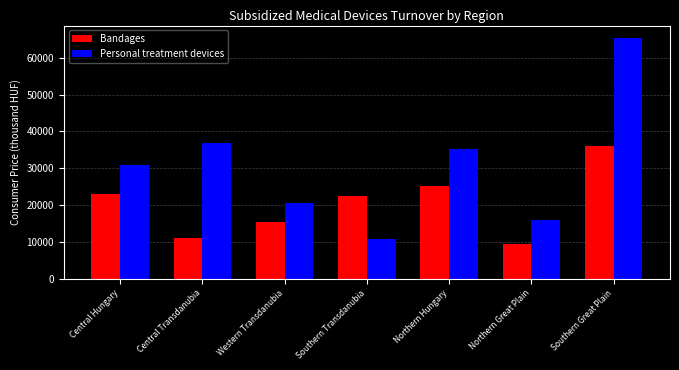

List the series in order of their overall mean, lowest first.

Bandages, Personal treatment devices